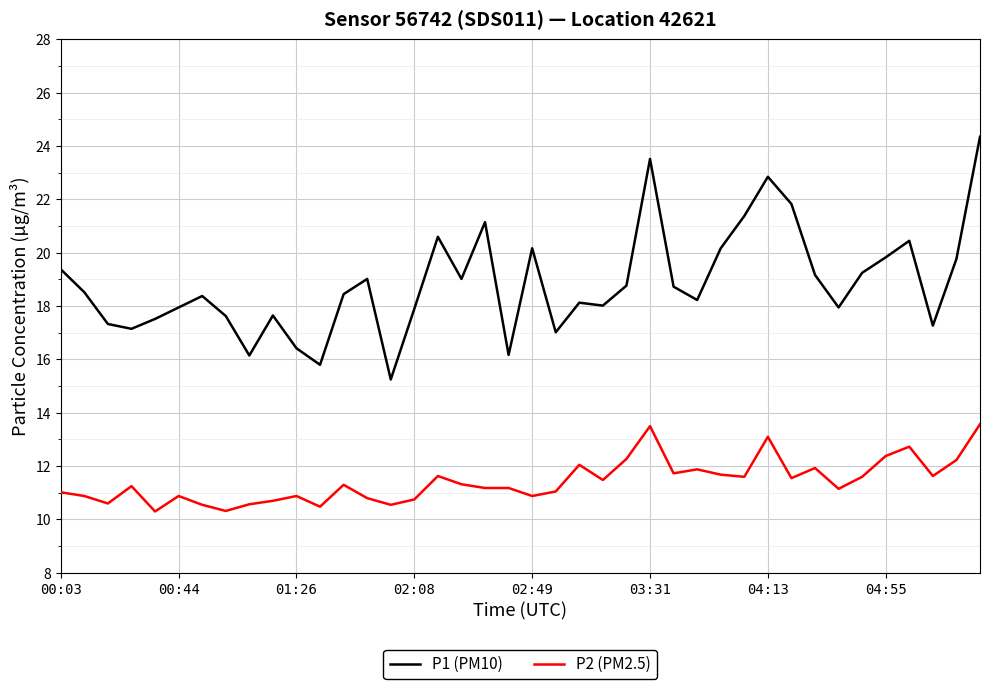

What is the maximum value for P2 (PM2.5)?

13.6